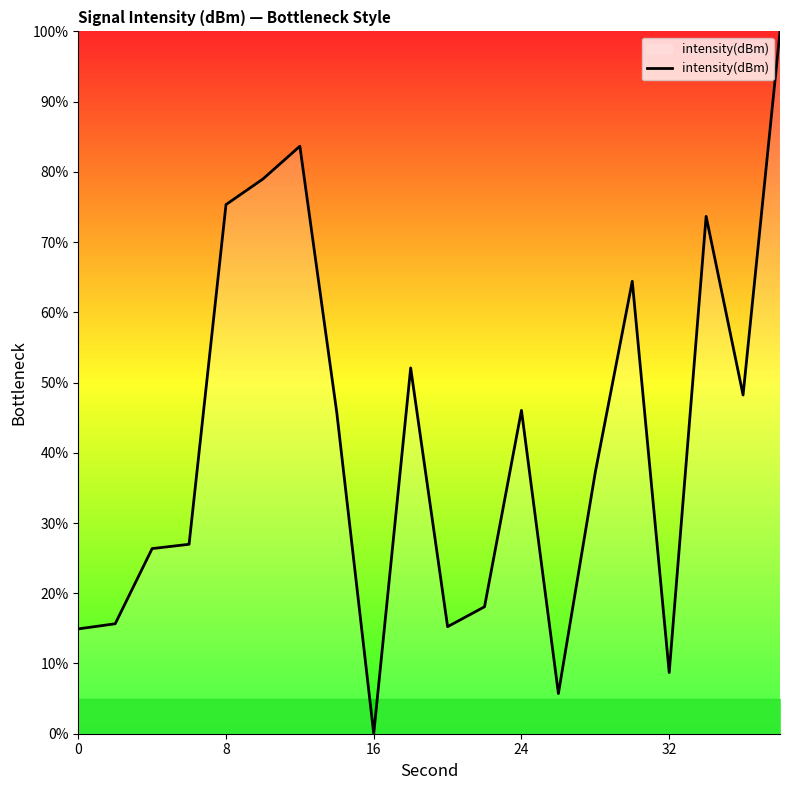

What is the maximum value shown in the chart?

100.0